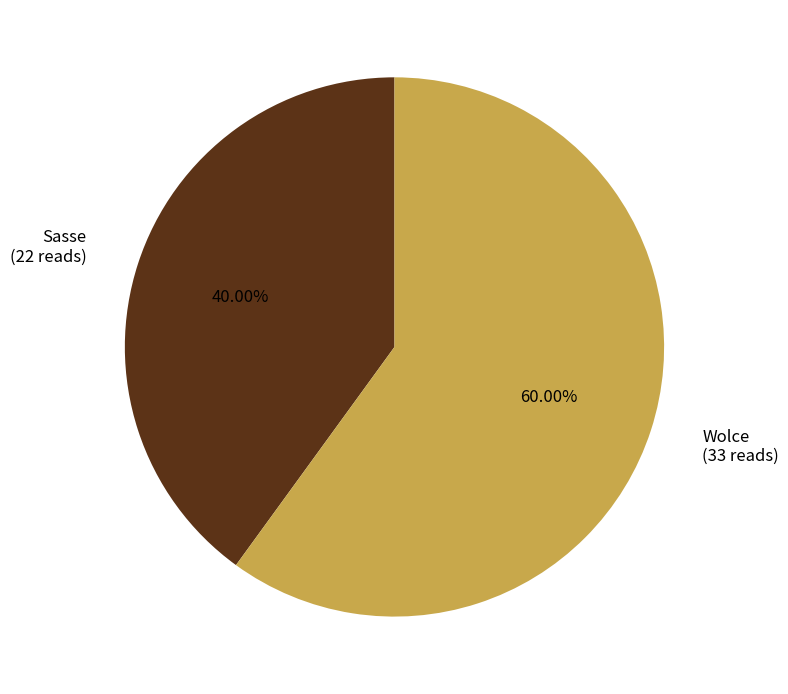

The Wolce slice represents 60% of the pie. True or false?

True